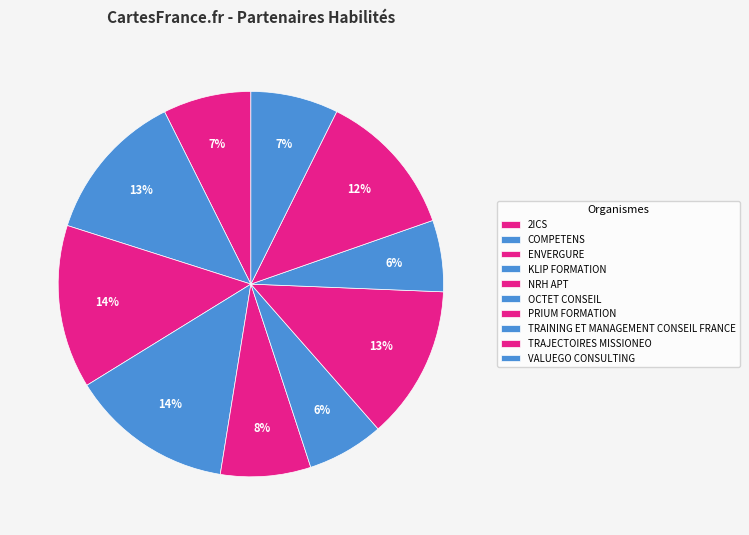

Rank the categories by value from highest to lowest.

ENVERGURE, KLIP FORMATION, PRIUM FORMATION, COMPETENS, TRAJECTOIRES MISSIONEO, NRH APT, 2ICS, VALUEGO CONSULTING, OCTET CONSEIL, TRAINING ET MANAGEMENT CONSEIL FRANCE